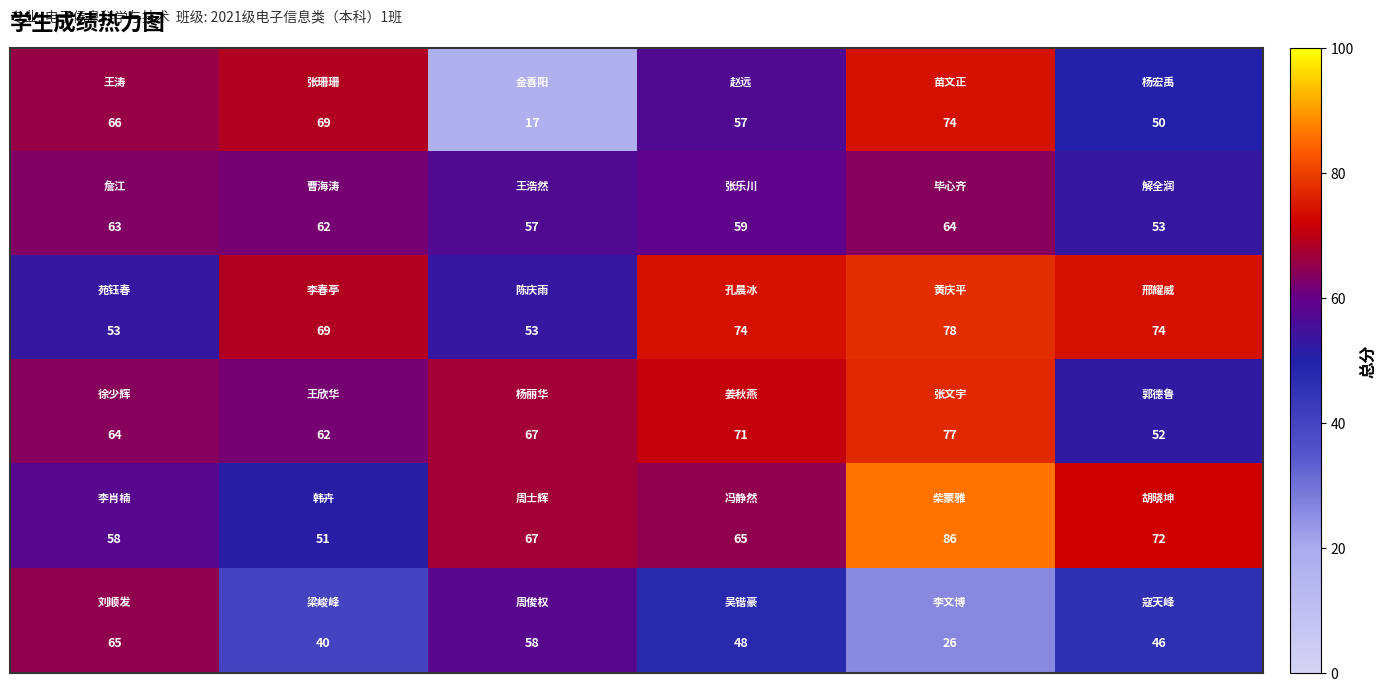

What is the maximum value shown in the chart?

86